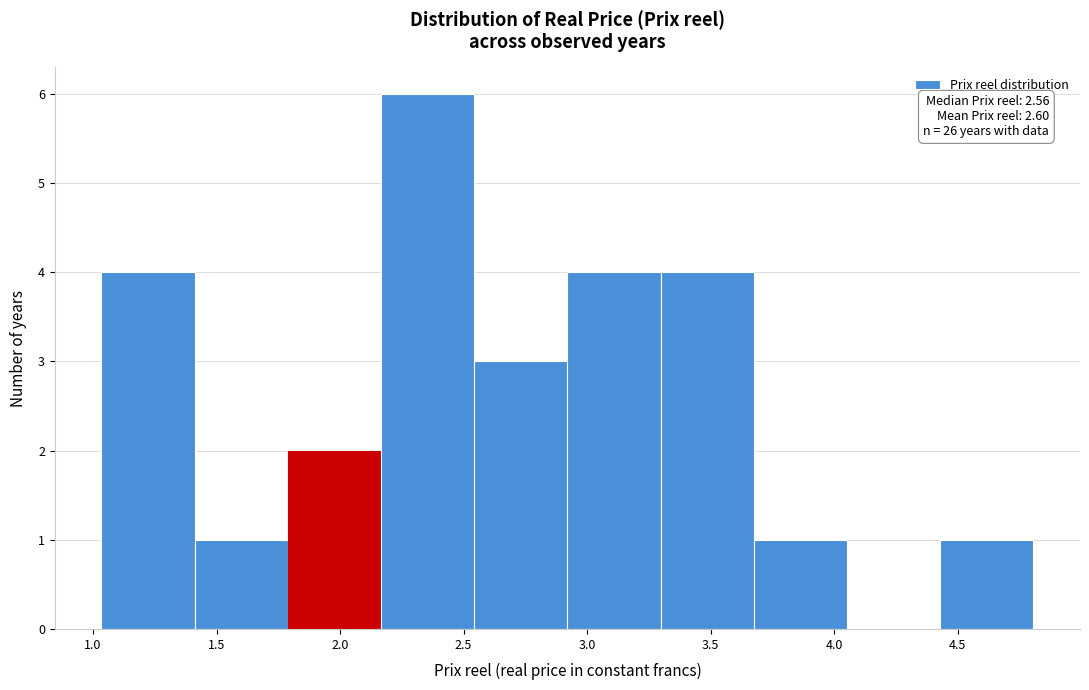

Over which range of the x-axis is the bar tallest?

2.15 to 2.55